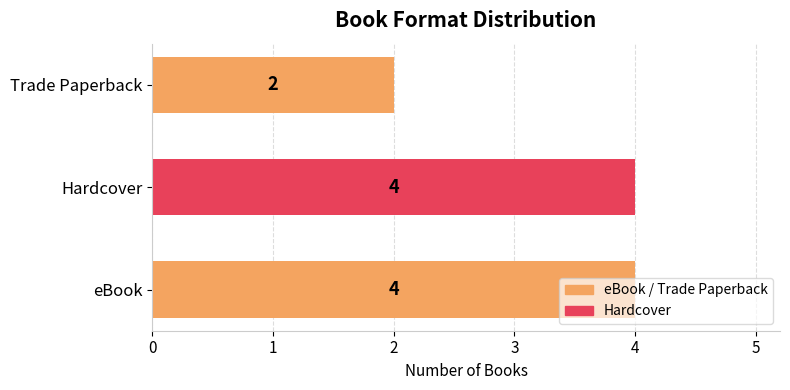

What is the minimum value shown in the chart?

2